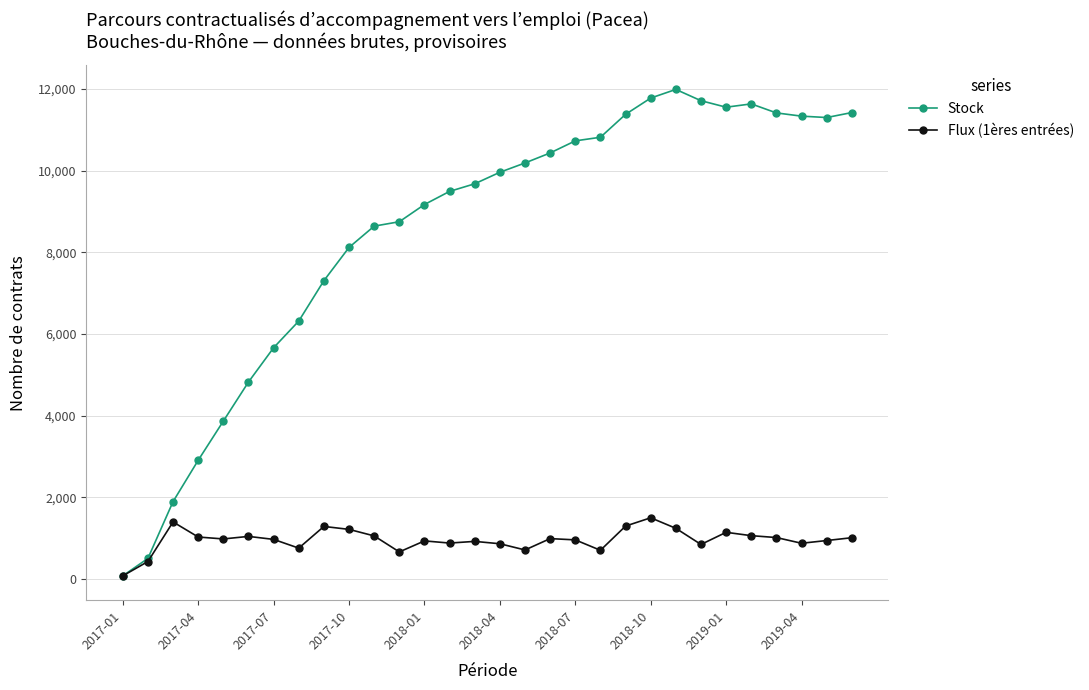

What is the value of the Flux (1ères entrées) point at the 13th from the left?

934